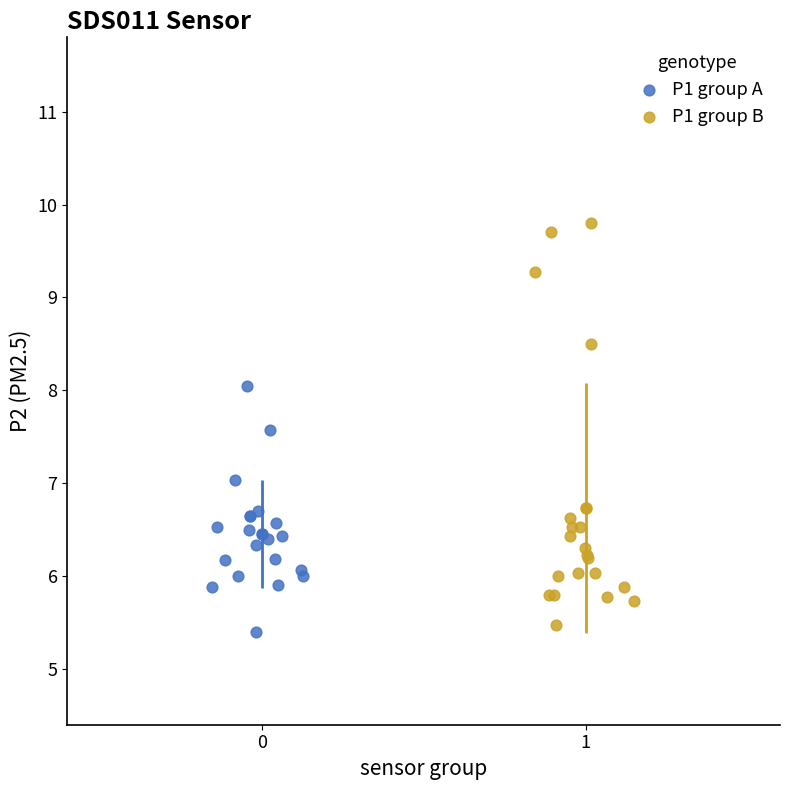

Which series has the largest Y range (max minus min)?

P1 group B